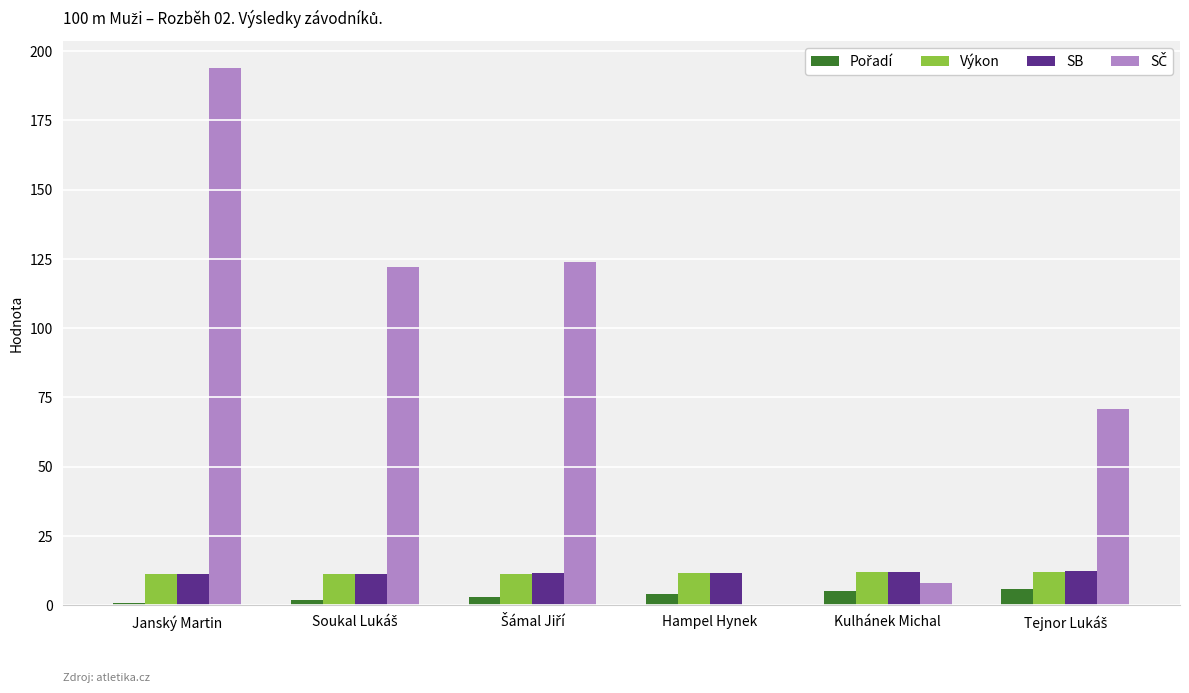

How many data points does each series have?

6